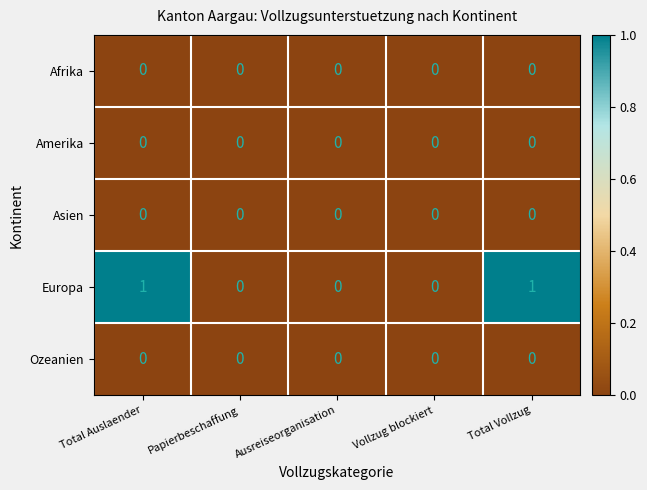

The value of Amerika at Total Vollzug is 0. True or false?

True